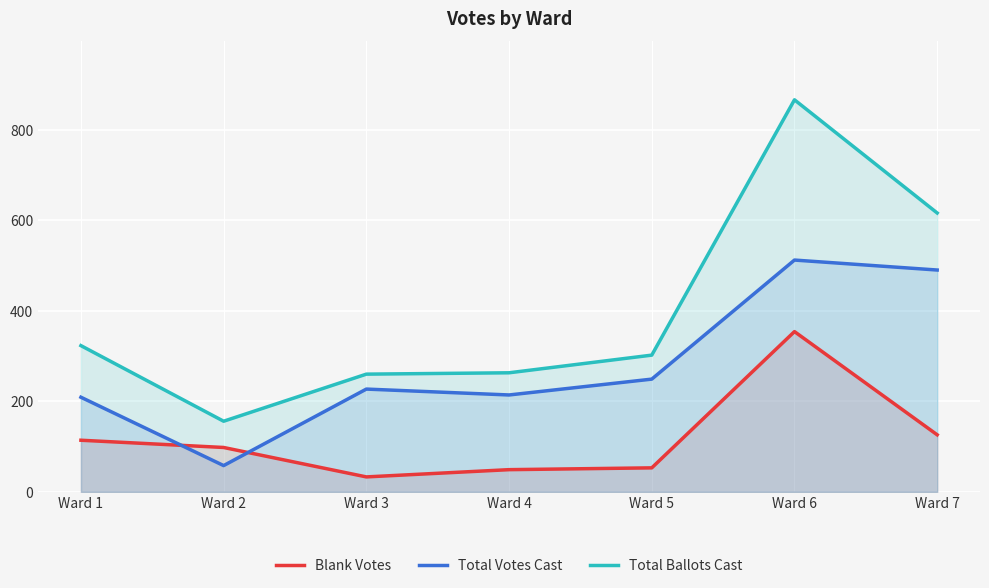

Between Ward 3 and Ward 6, which series saw the biggest shift?

Total Ballots Cast